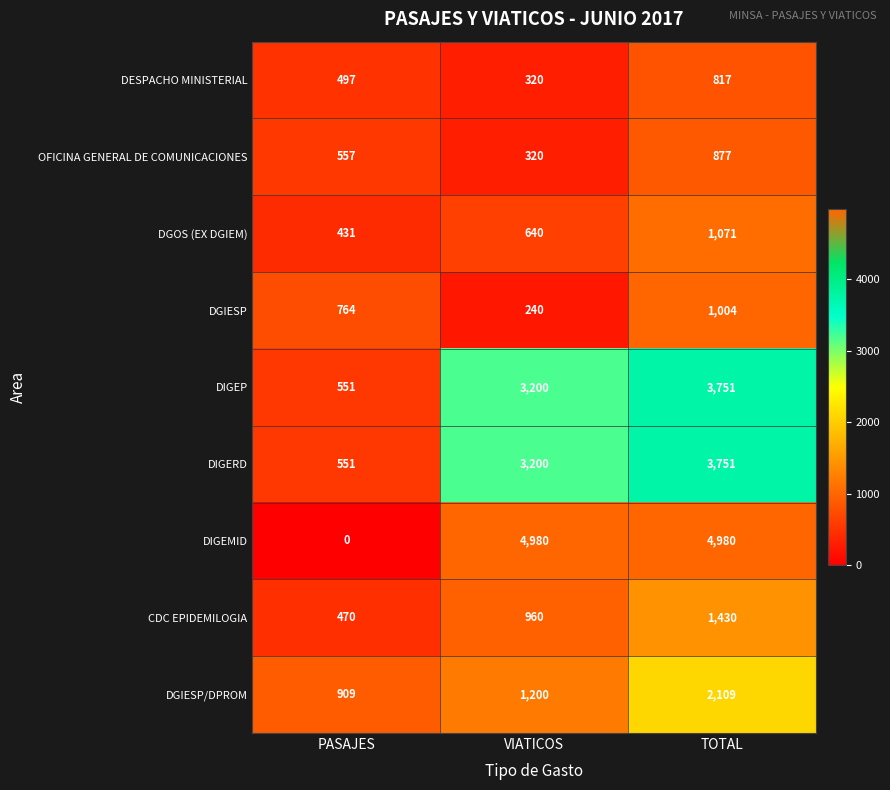

How many data points does each series have?

3